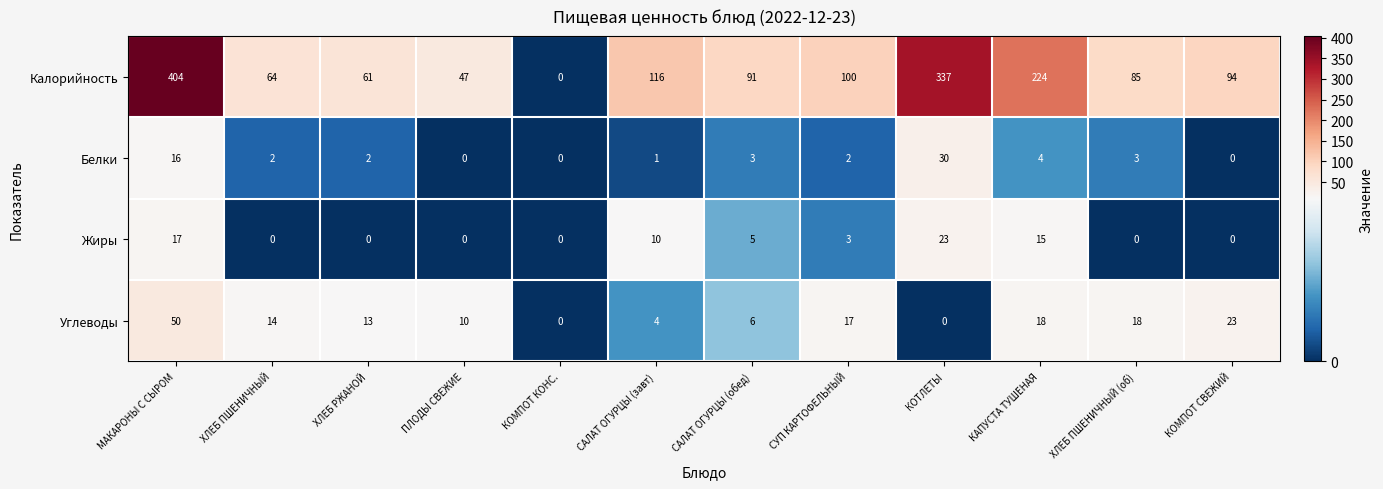

How many distinct data groups are displayed?

4